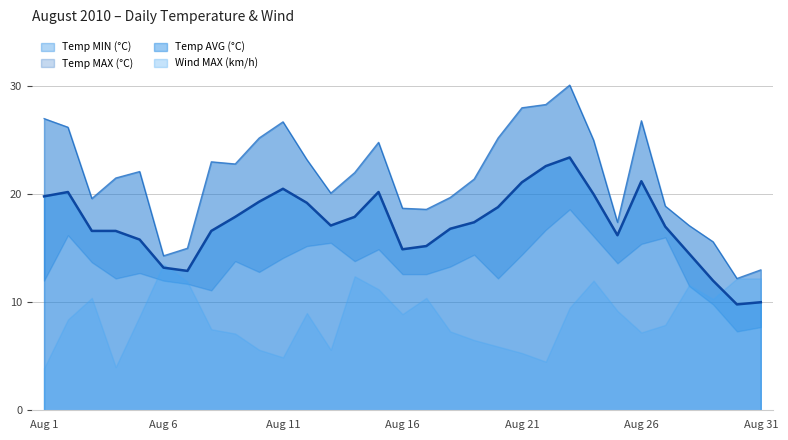

What is the difference between the maximum and minimum values in the Temp MAX (°C) series?

17.9